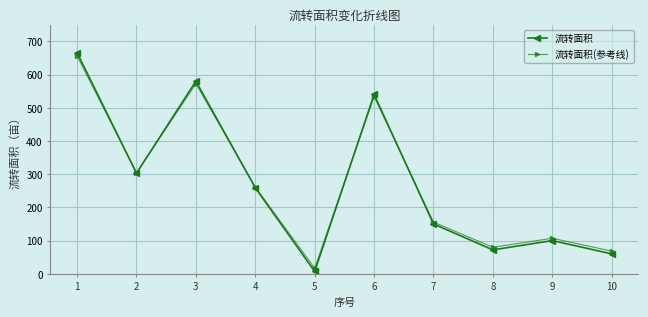

Is it true that 流转面积 equals 748.5 at 6?

False